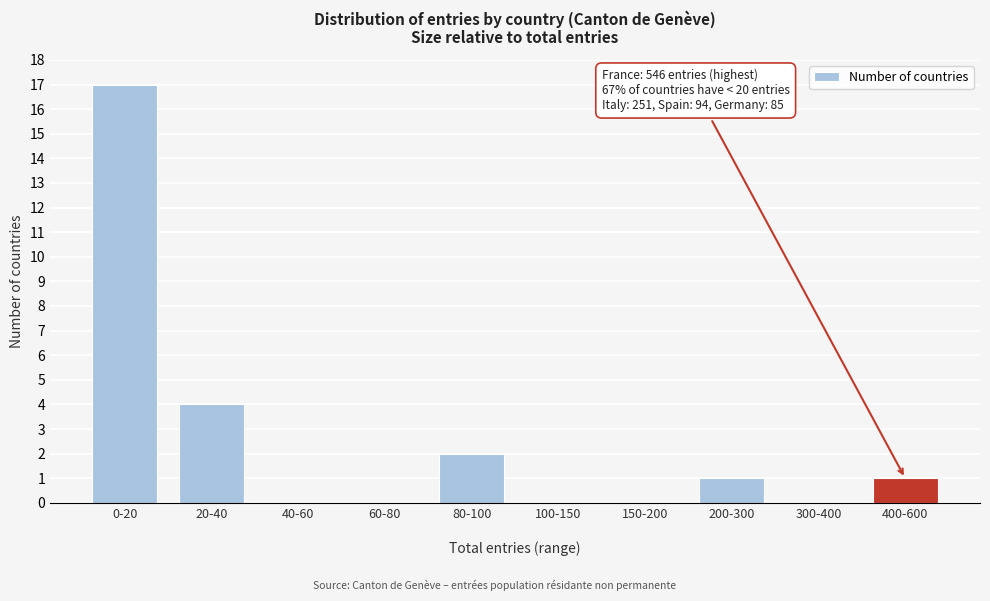

What is the greatest value displayed?

17